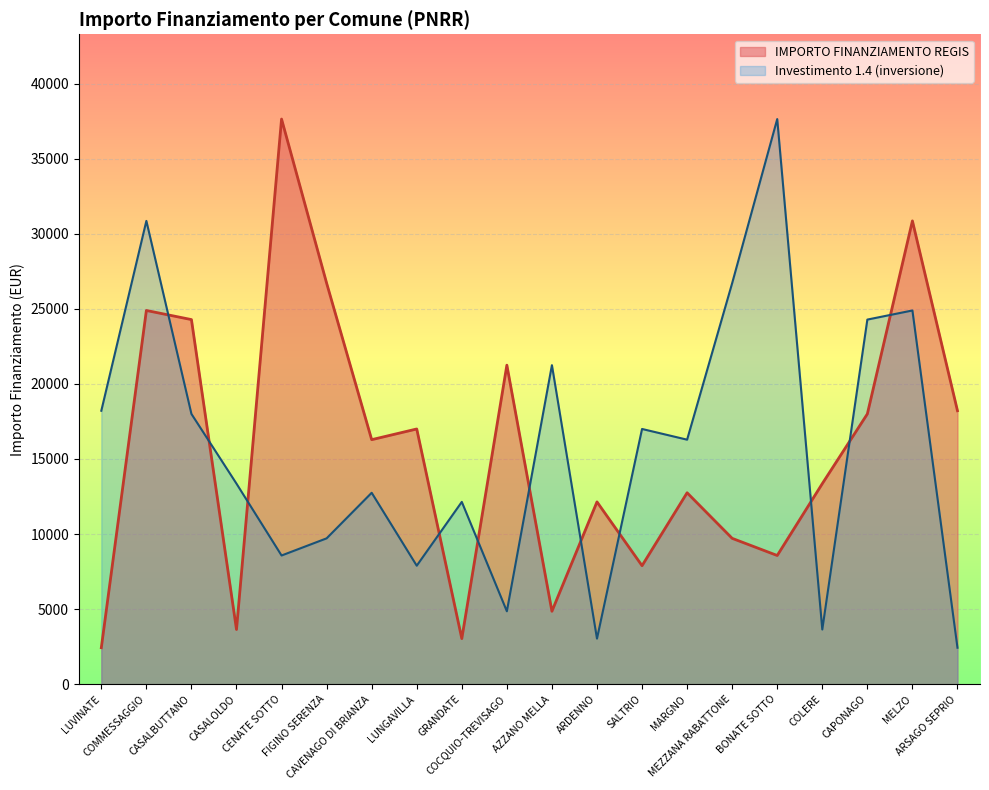

What is the change in value from CASALOLDO to GRANDATE?

-607